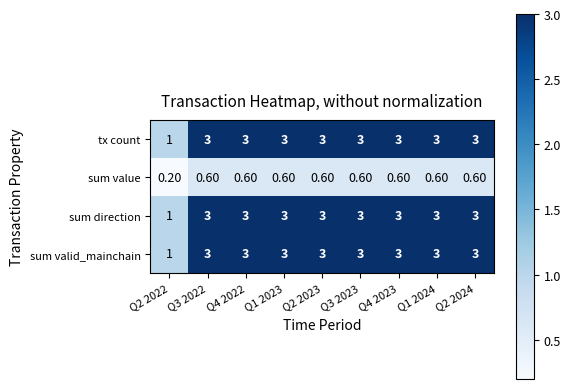

At how many categories does at least one series exceed 0?

9